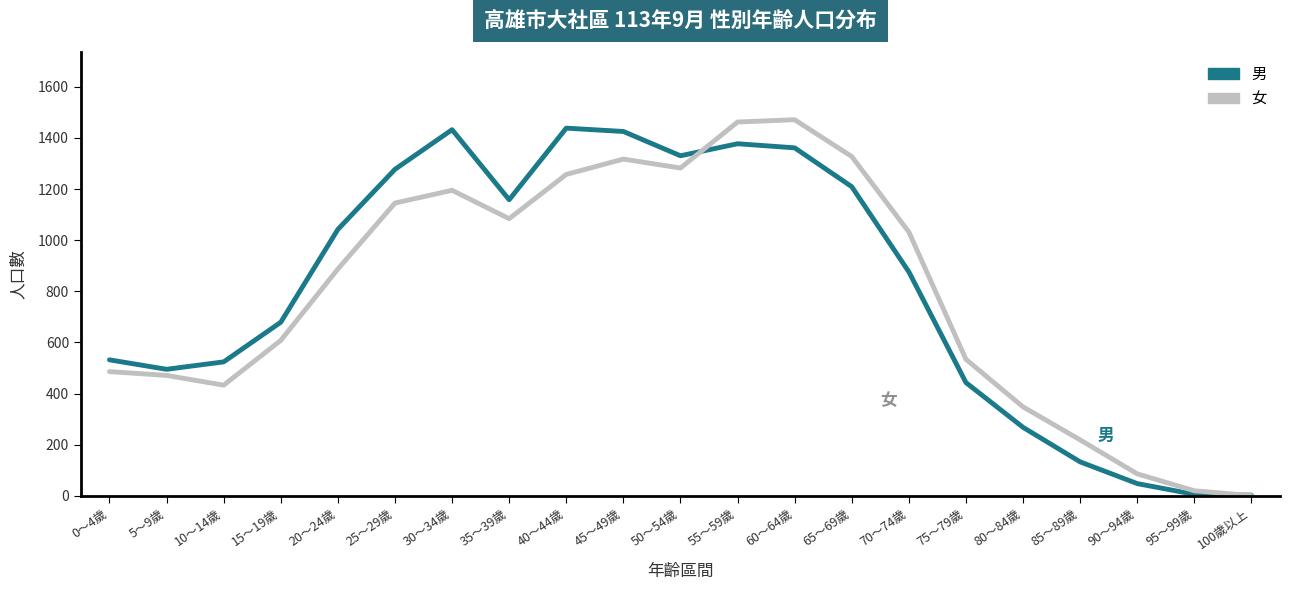

True or false: 男 has more than 2 interior local peaks.

True